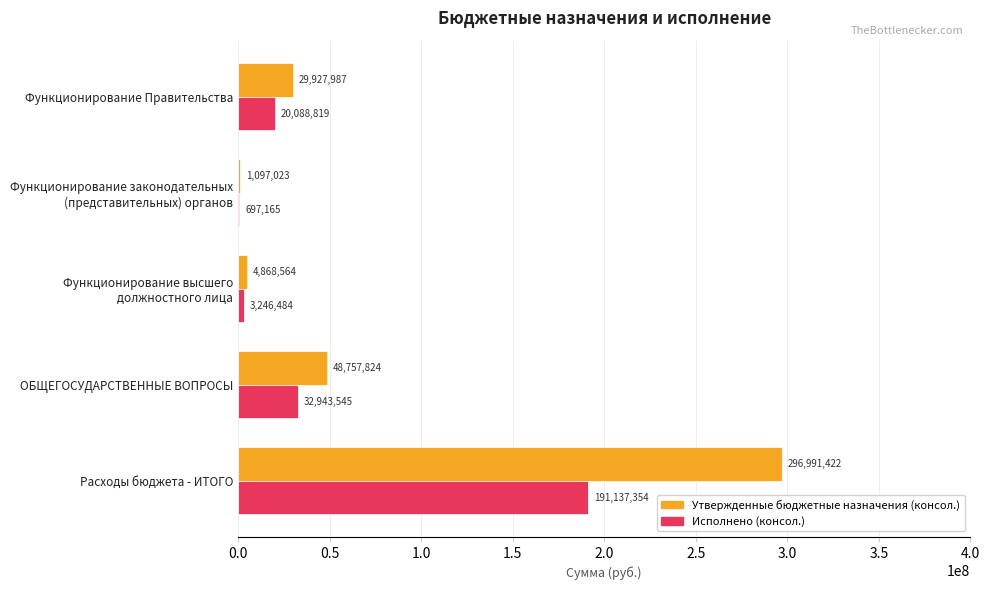

The value of Исполнено (консол.) at ОБЩЕГОСУДАРСТВЕННЫЕ ВОПРОСЫ is 32943545.5. True or false?

True